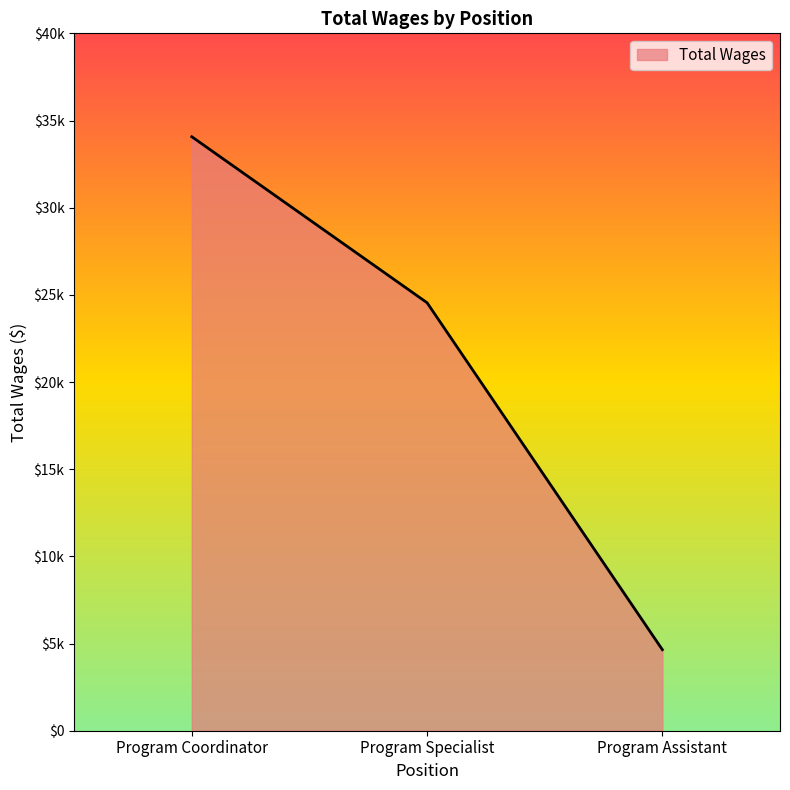

What is the sum of all values?

63265